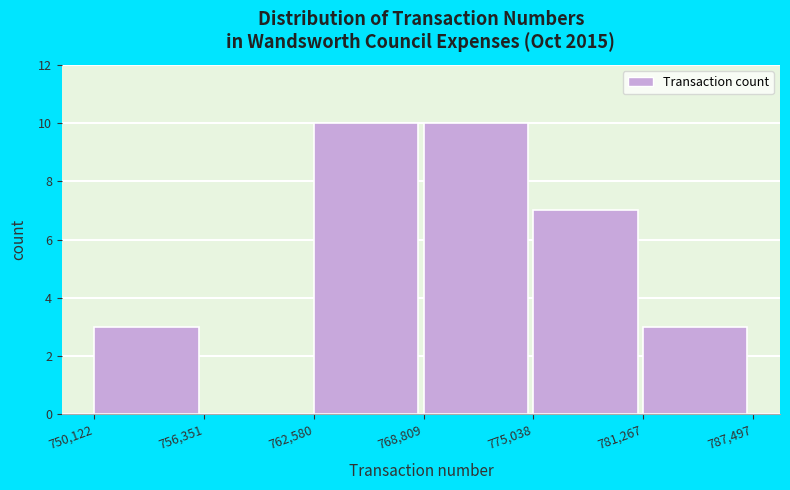

Reading left to right, list every bar in this chart as the range it spans on the x-axis followed by its height. The values are not printed on the chart, so give them approximately, as read against the axis.

750,122 to 756,351: 3
756,351 to 762,580: 0
762,580 to 768,809: 10
768,809 to 775,038: 10
775,038 to 781,267: 7
781,267 to 787,497: 3